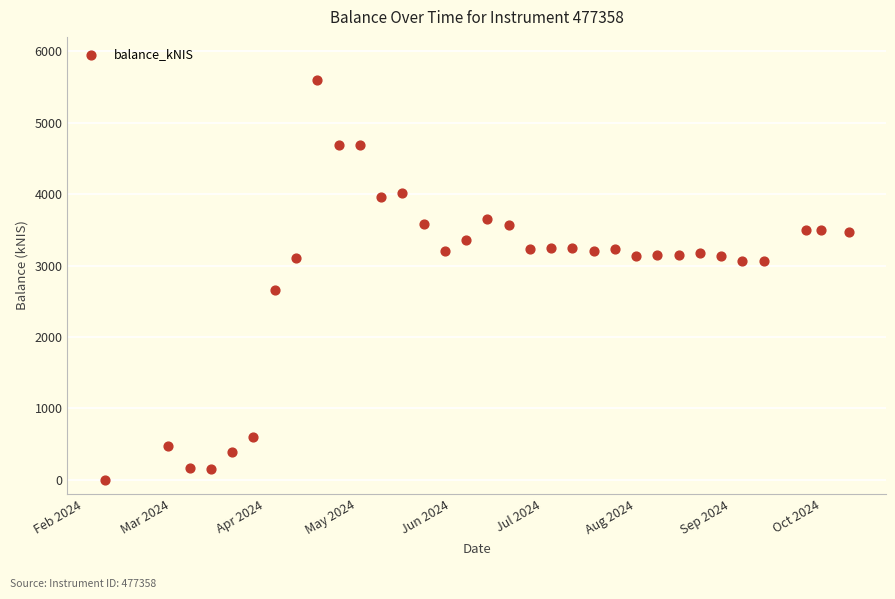

What Y value in the scatter plot is closest to 2797?

2652.0